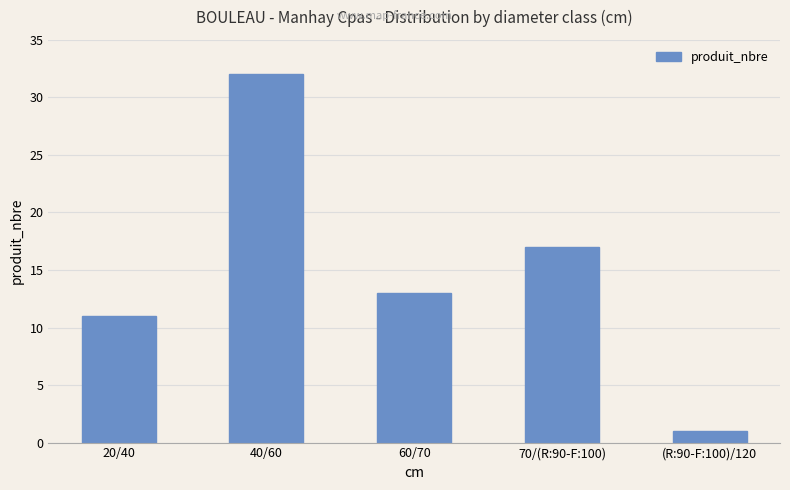

Reading right to left, extract all data points from this chart.

(R:90-F:100)/120=1	70/(R:90-F:100)=17	60/70=13	40/60=32	20/40=11